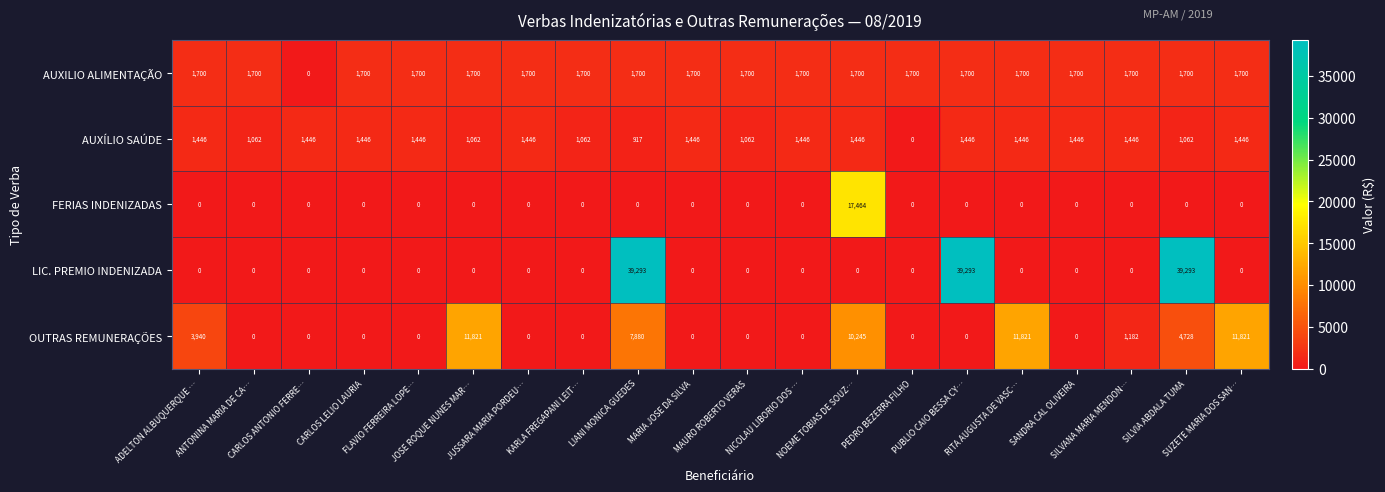

What is the maximum value shown in the chart?

39293